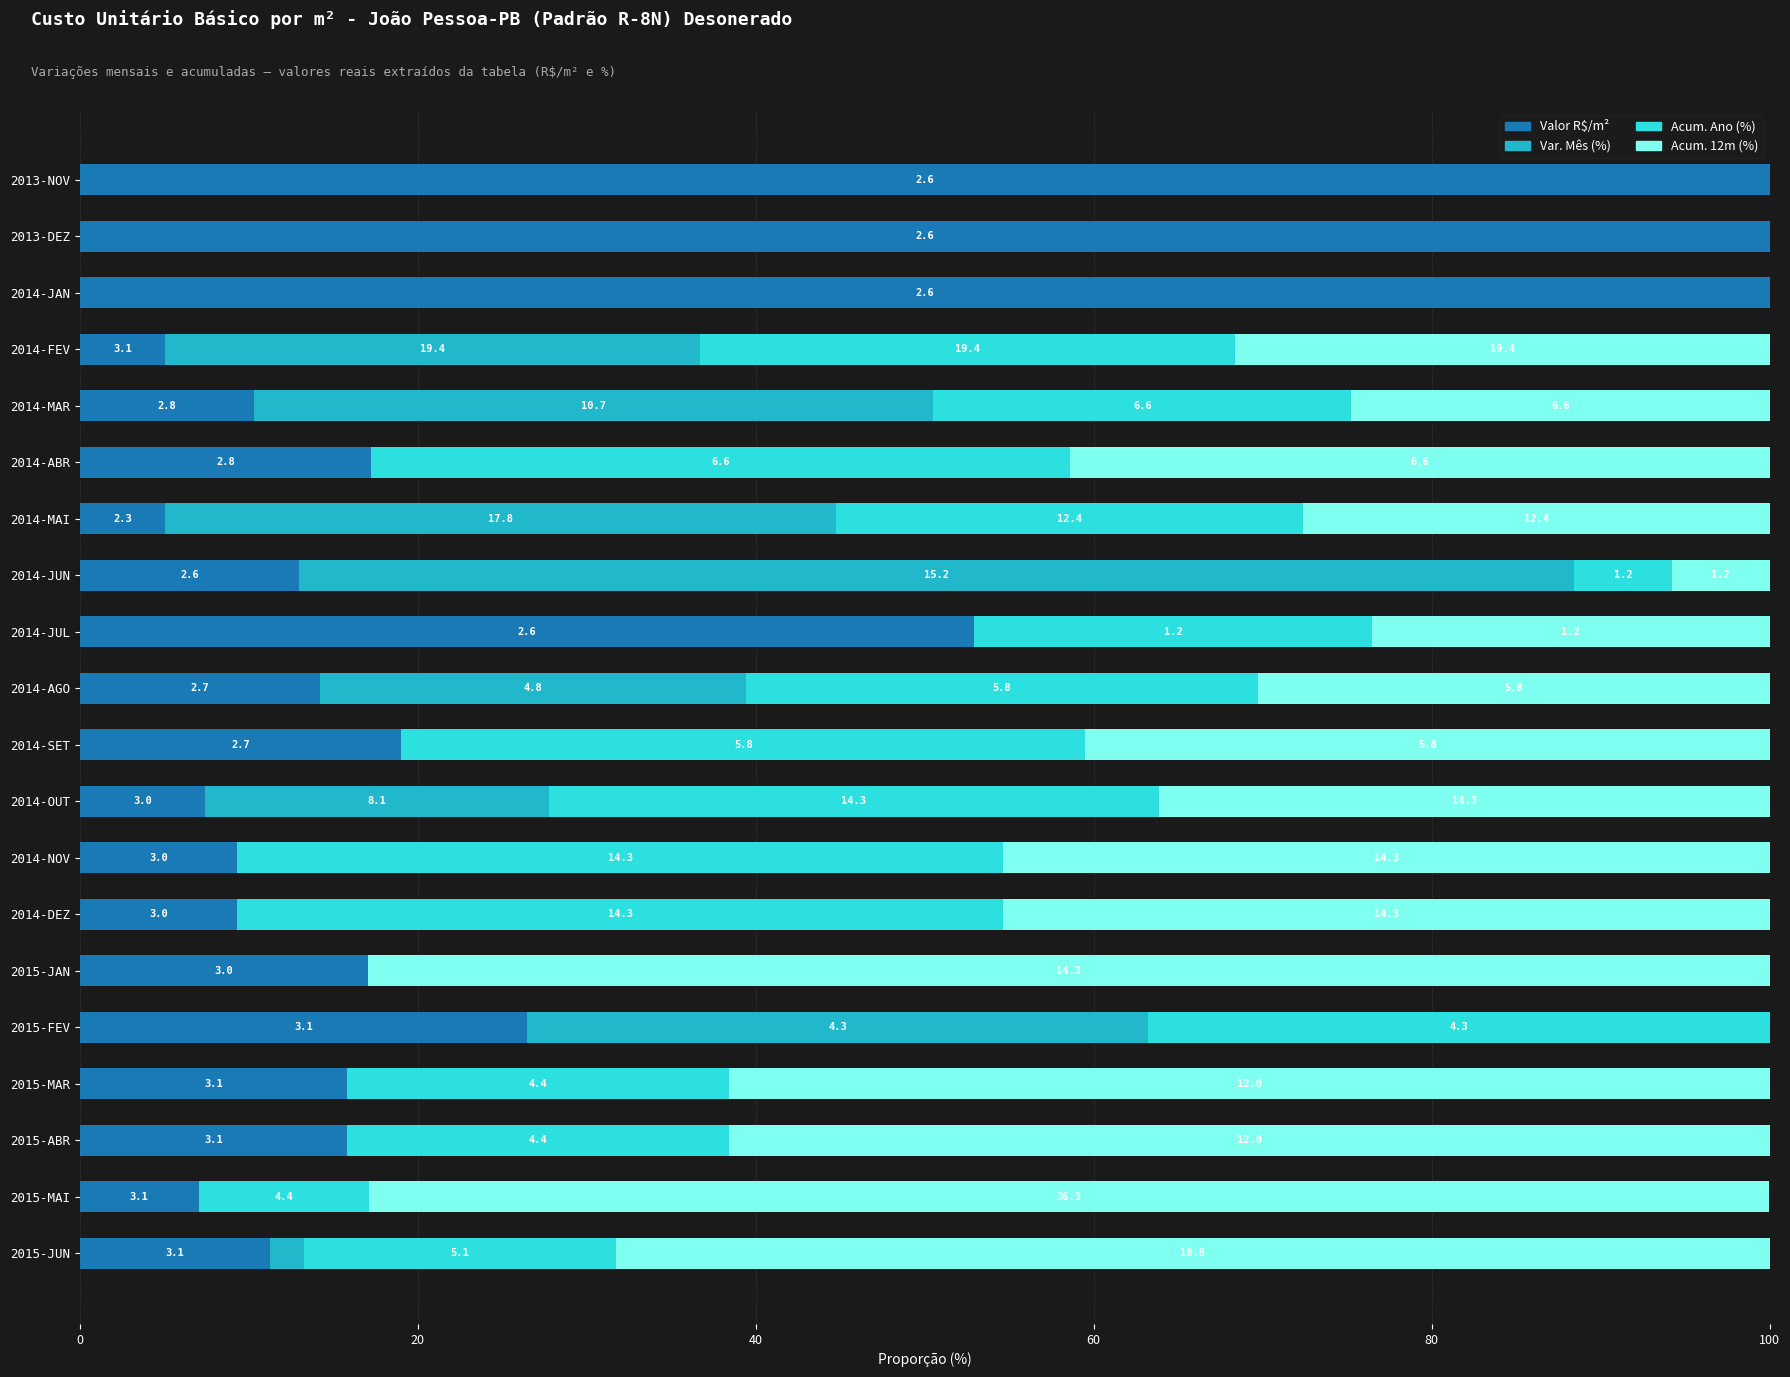

What position from the right is 2013-NOV?

20